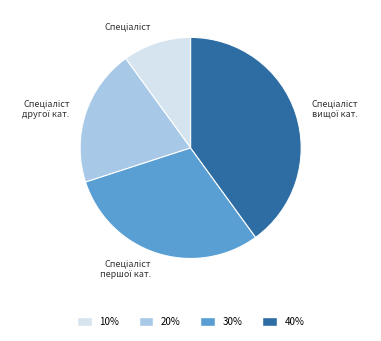

Is there any slice that represents more than half of the pie?

No